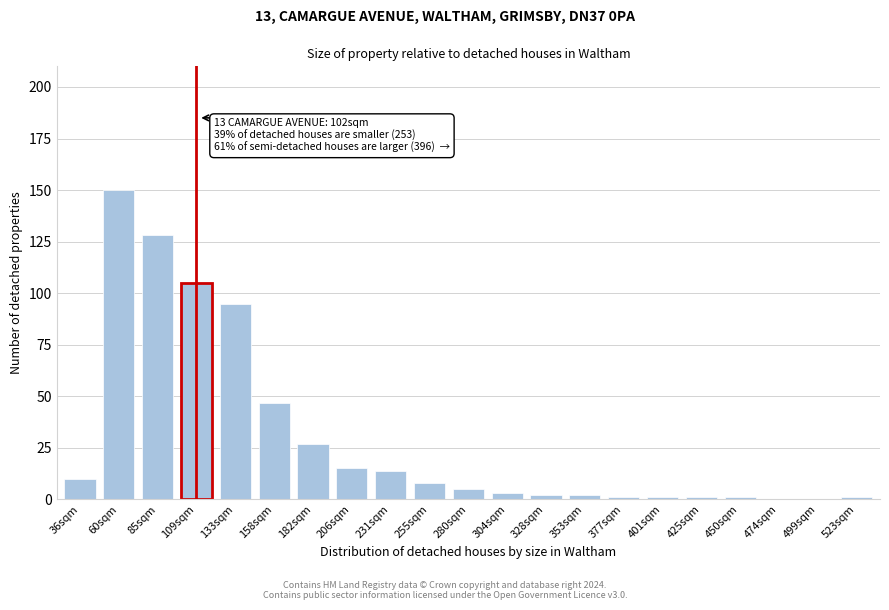

Reading left to right, what are all the values shown in this chart?

36sqm=10	60sqm=150	85sqm=128	109sqm=105	133sqm=95	158sqm=47	182sqm=27	206sqm=15	231sqm=14	255sqm=8	280sqm=5	304sqm=3	328sqm=2	353sqm=2	377sqm=1	401sqm=1	425sqm=1	450sqm=1	474sqm=0	499sqm=0	523sqm=1